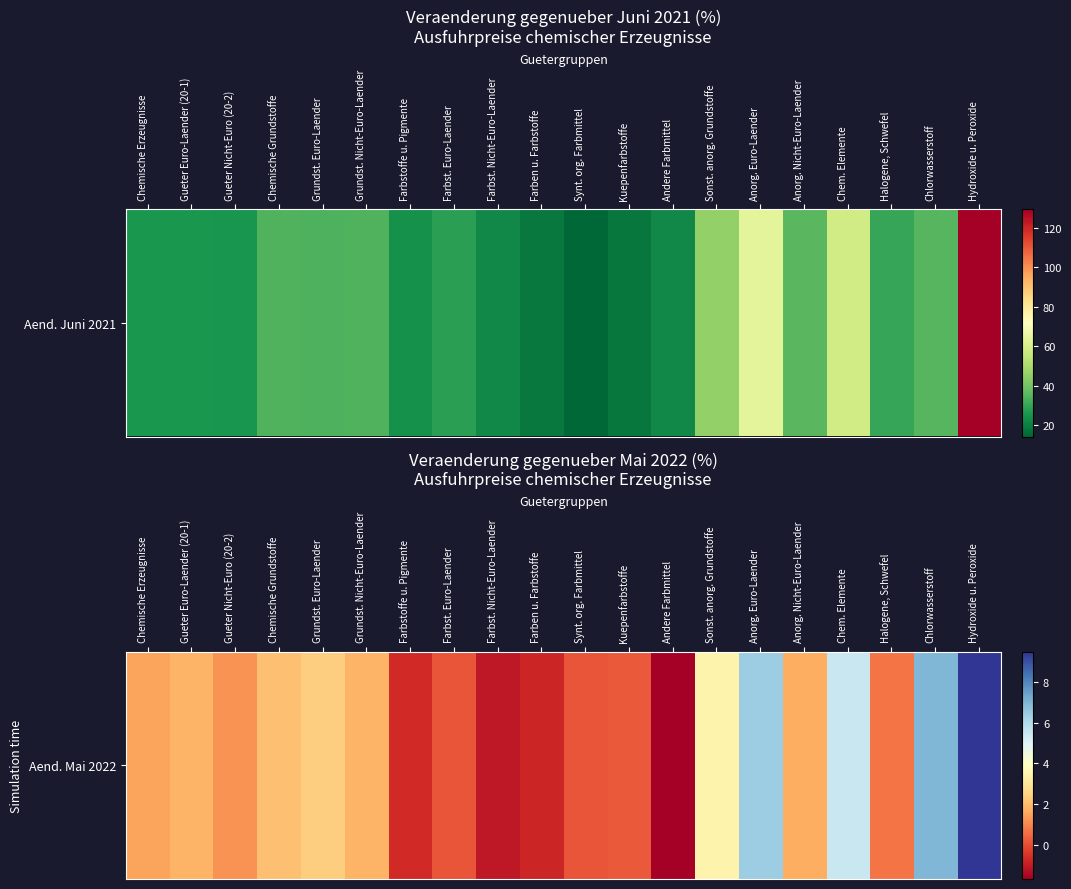

Reading right to left, extract all data points from this chart.

9.5	7.0	0.7	5.5	1.7	6.4	3.5	-1.7	0.2	0.1	-0.8	-1.1	0.1	-0.7	1.8	2.4	2.1	1.2	1.8	1.5